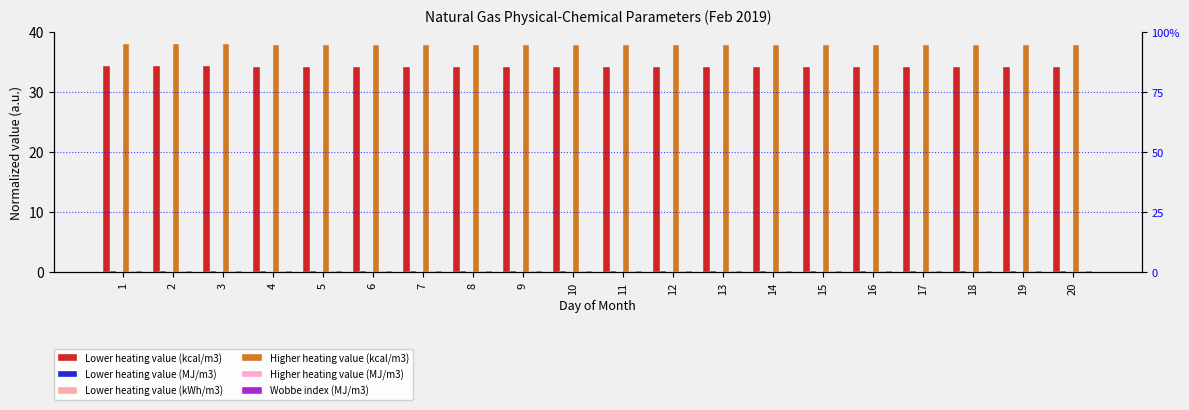

Reading left to right, list all the values displayed in this chart.

Lower heating value (kcal/m3): 1=34.3	2=34.3	3=34.3	4=34.2	5=34.2	6=34.2	7=34.2	8=34.2	9=34.2	10=34.2	11=34.2	12=34.2	13=34.2	14=34.2	15=34.2	16=34.2	17=34.2	18=34.1	19=34.1	20=34.1
Lower heating value (MJ/m3): 1=0.1	2=0.1	3=0.1	4=0.1	5=0.1	6=0.1	7=0.1	8=0.1	9=0.1	10=0.1	11=0.1	12=0.1	13=0.1	14=0.1	15=0.1	16=0.1	17=0.1	18=0.1	19=0.1	20=0.1
Lower heating value (kWh/m3): 1=0.0	2=0.0	3=0.0	4=0.0	5=0.0	6=0.0	7=0.0	8=0.0	9=0.0	10=0.0	11=0.0	12=0.0	13=0.0	14=0.0	15=0.0	16=0.0	17=0.0	18=0.0	19=0.0	20=0.0
Higher heating value (kcal/m3): 1=38.0	2=38.0	3=38.0	4=37.9	5=37.9	6=37.9	7=37.9	8=37.9	9=37.9	10=37.9	11=37.9	12=37.9	13=37.9	14=37.9	15=37.9	16=37.9	17=37.9	18=37.8	19=37.8	20=37.8
Higher heating value (MJ/m3): 1=0.1	2=0.1	3=0.1	4=0.1	5=0.1	6=0.1	7=0.1	8=0.1	9=0.1	10=0.1	11=0.1	12=0.1	13=0.1	14=0.1	15=0.1	16=0.1	17=0.1	18=0.1	19=0.1	20=0.1
Wobbe index (MJ/m3): 1=0.2	2=0.2	3=0.2	4=0.2	5=0.2	6=0.2	7=0.2	8=0.2	9=0.2	10=0.2	11=0.2	12=0.2	13=0.2	14=0.2	15=0.2	16=0.2	17=0.2	18=0.2	19=0.2	20=0.2